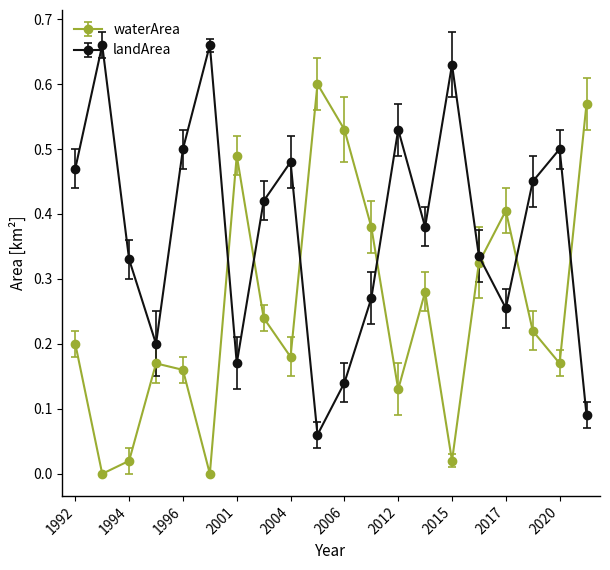

True or false: waterArea and landArea cross at least once.

True